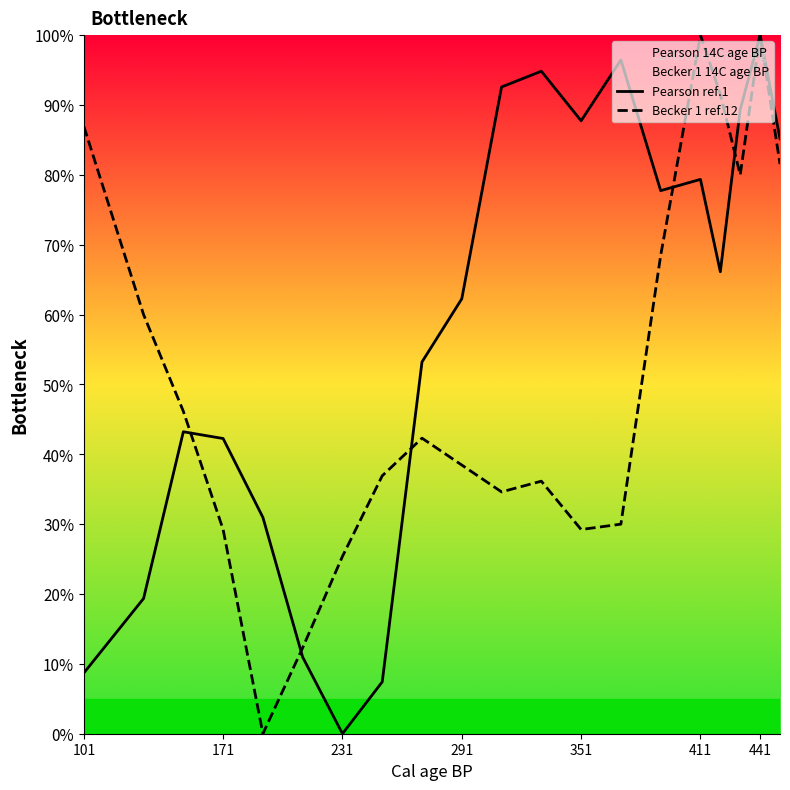

What is the total value across all series at 231?

25.4